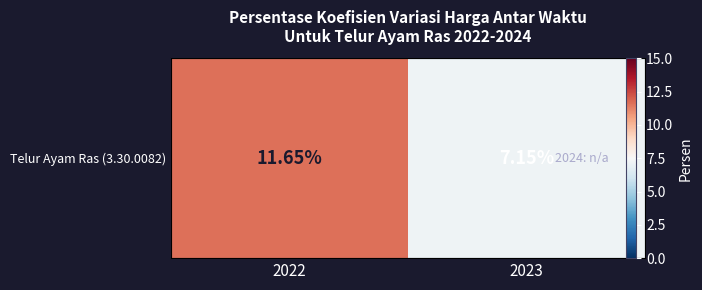

List the labels in order of value, largest first.

2022, 2023